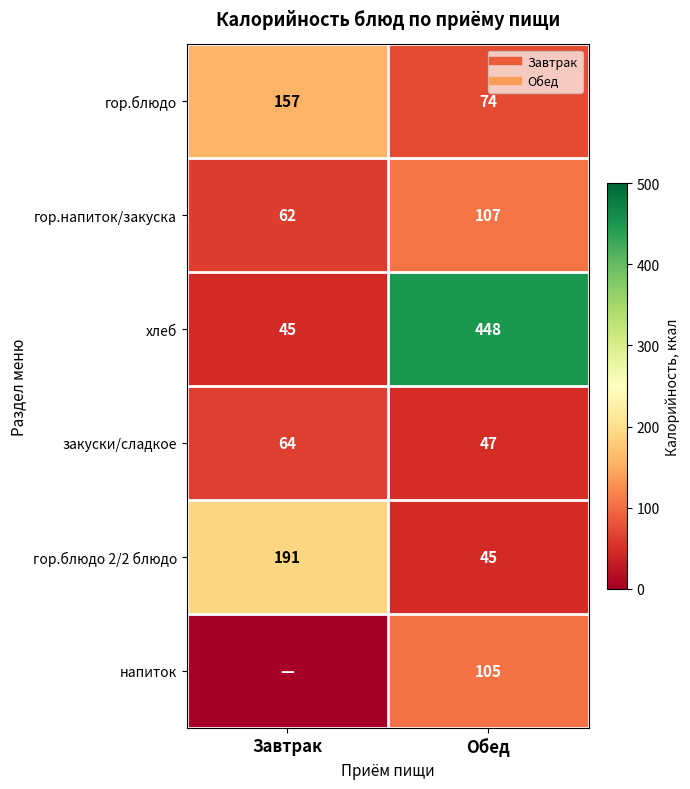

The гор.блюдо series shows 264 at Завтрак. True or false?

False